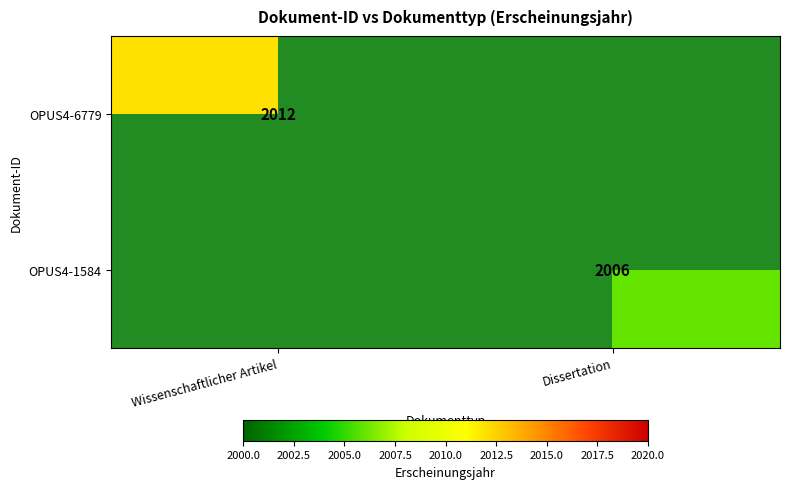

What is the difference between the highest and lowest values at Wissenschaftlicher Artikel?

2012